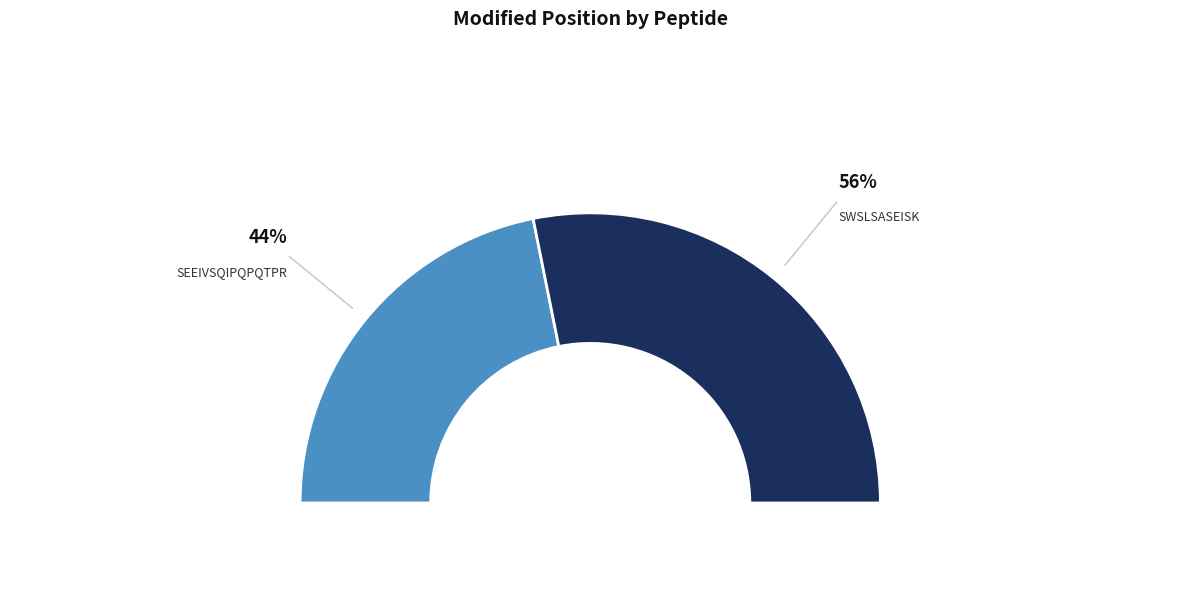

What percentage do SWSLSASEISK and SEEIVSQIPQPQTPR together represent?

100.0%